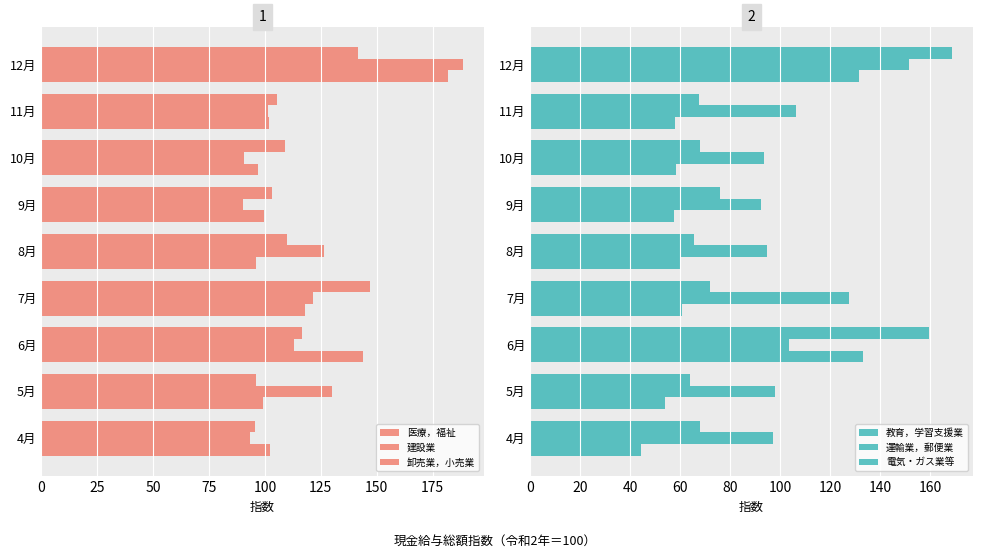

What is the difference between the maximum and second lowest values in the 医療，福祉 series?

84.9